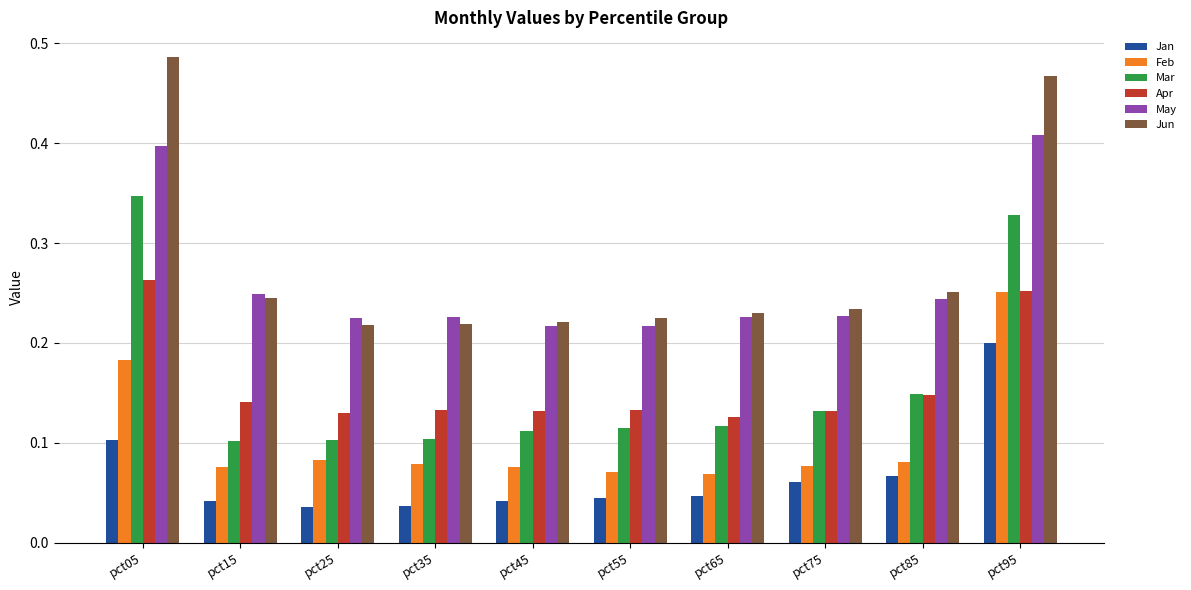

Is the value of Apr at pct95 greater than the value of May at pct05?

No